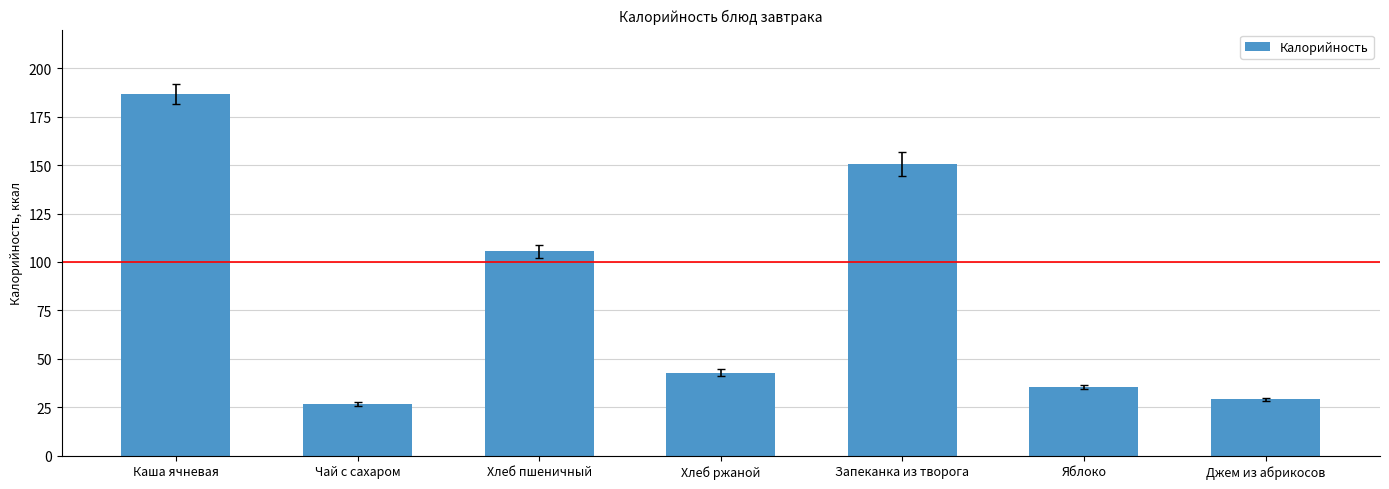

How many values exceed 42?

4